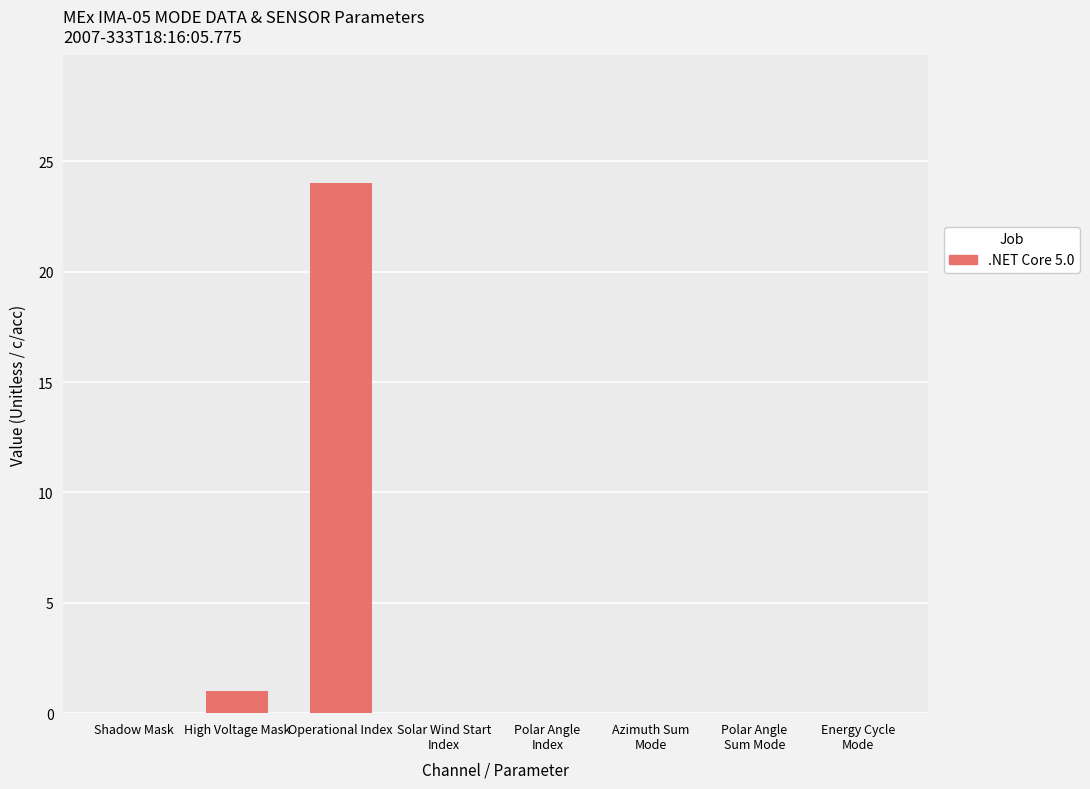

Reading right to left, what are all the values shown in this chart?

Energy Cycle
Mode=0	Polar Angle
Sum Mode=0	Azimuth Sum
Mode=0	Polar Angle
Index=0	Solar Wind Start
Index=0	Operational Index=24	High Voltage Mask=1	Shadow Mask=0